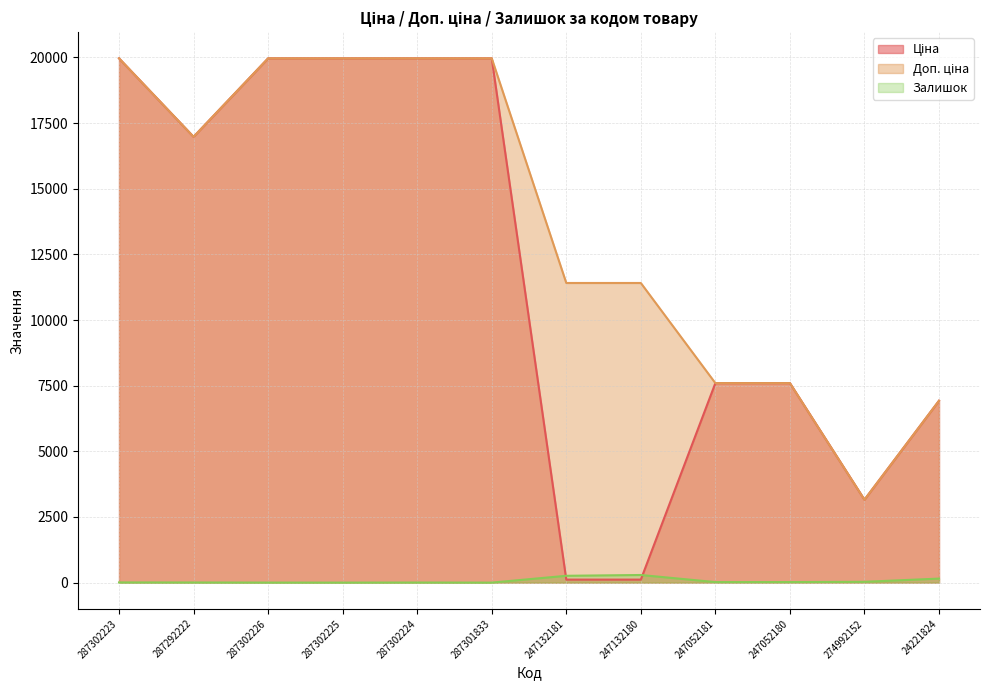

At which category is the sum across all series the highest?

287302223